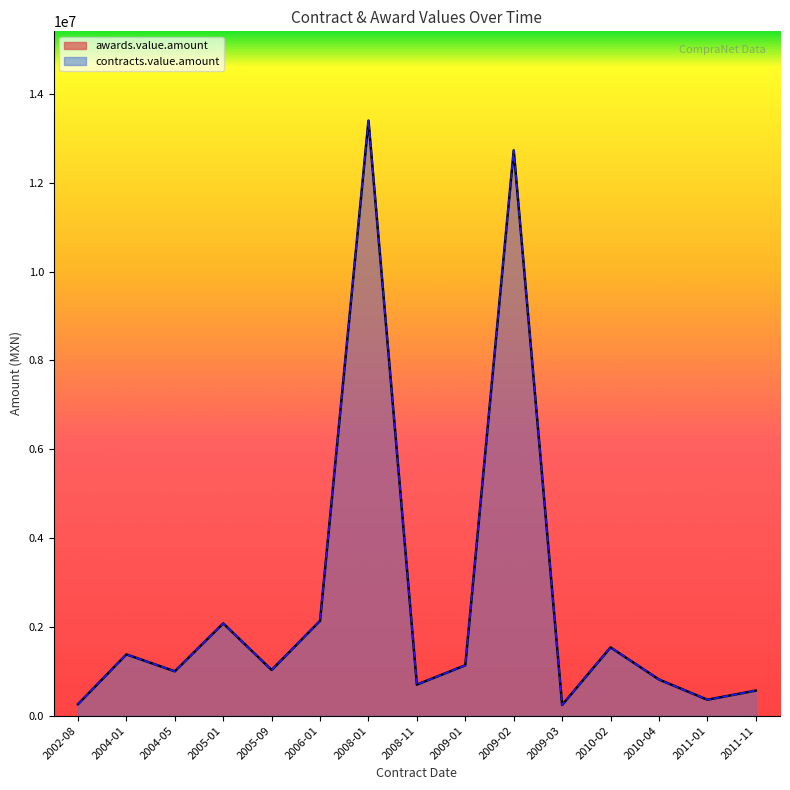

Does the chart display data point markers on the line(s)?

No